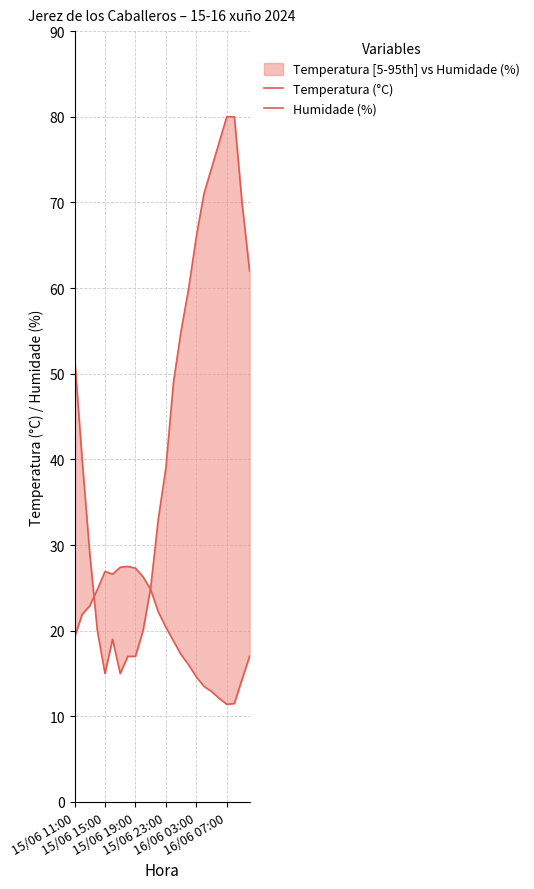

What is the difference between the Temperatura (°C) values at 16/06 03:00 and 19?

14.8